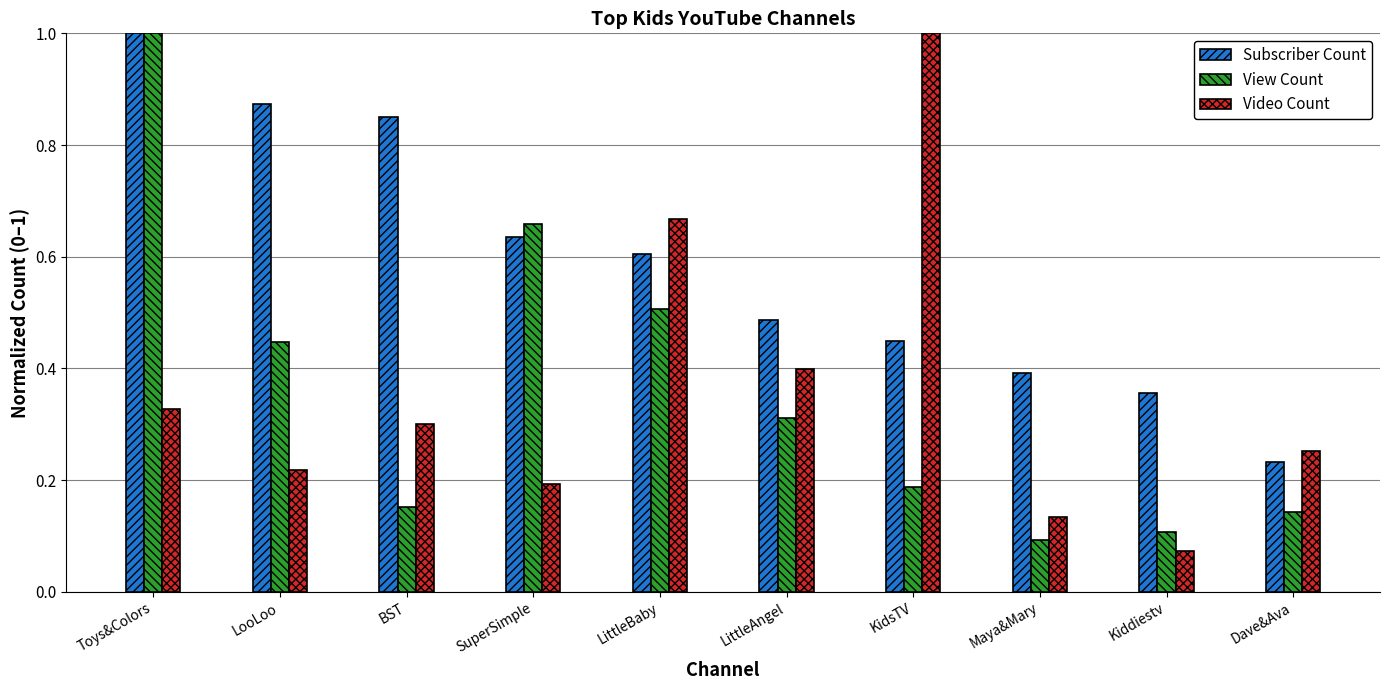

At which label is Subscriber Count closest to 0?

Dave&Ava